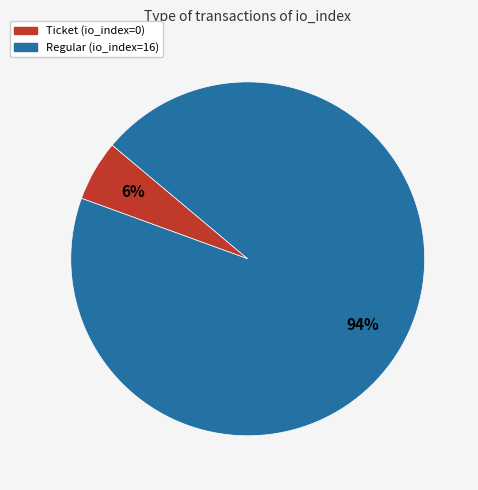

Rank the categories by value from highest to lowest.

Regular (io_index=16), Ticket (io_index=0)